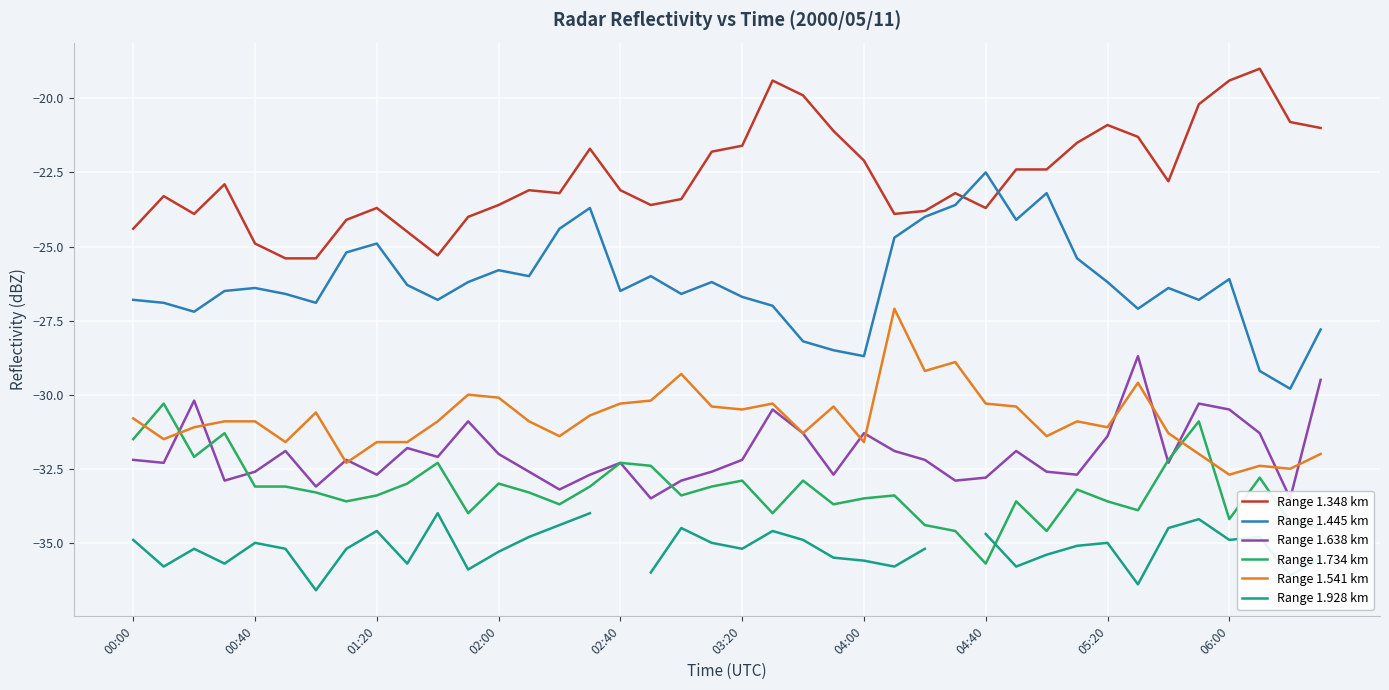

What is the lowest value of the Range 1.348 km series?

-25.4